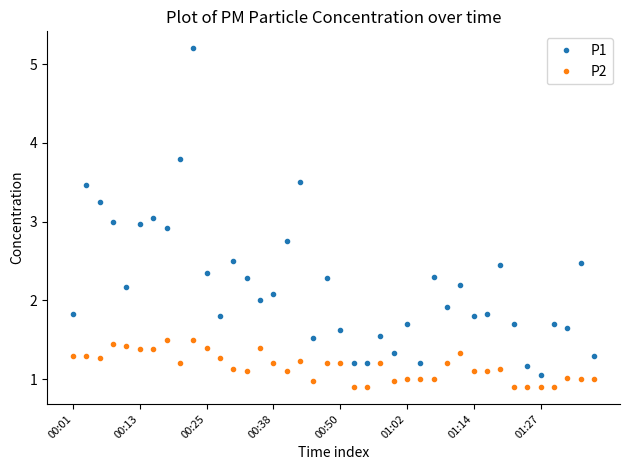

What is the smallest value displayed?

0.9